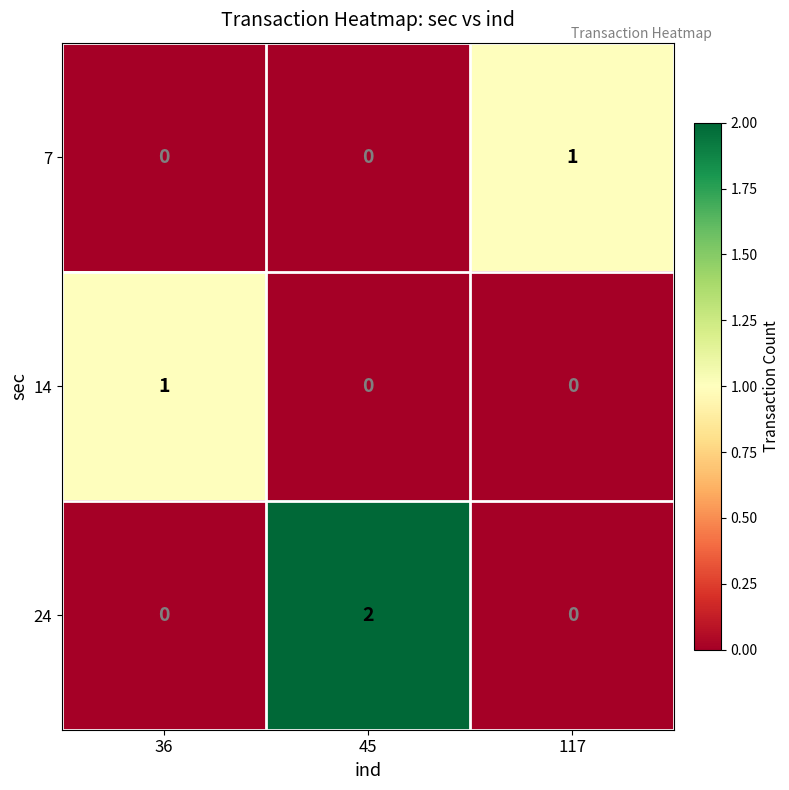

At which category is the sum across all series the highest?

45